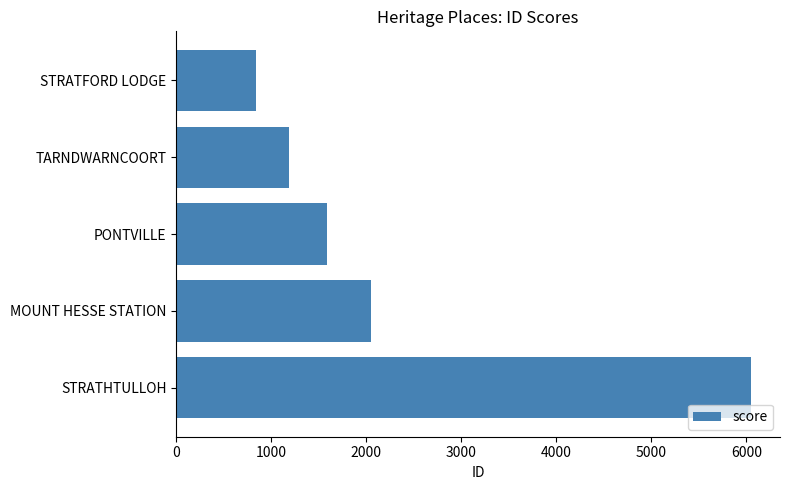

Reading top to bottom, what are all the values shown in this chart?

STRATFORD LODGE=839	TARNDWARNCOORT=1186	PONTVILLE=1586	MOUNT HESSE STATION=2053	STRATHTULLOH=6050